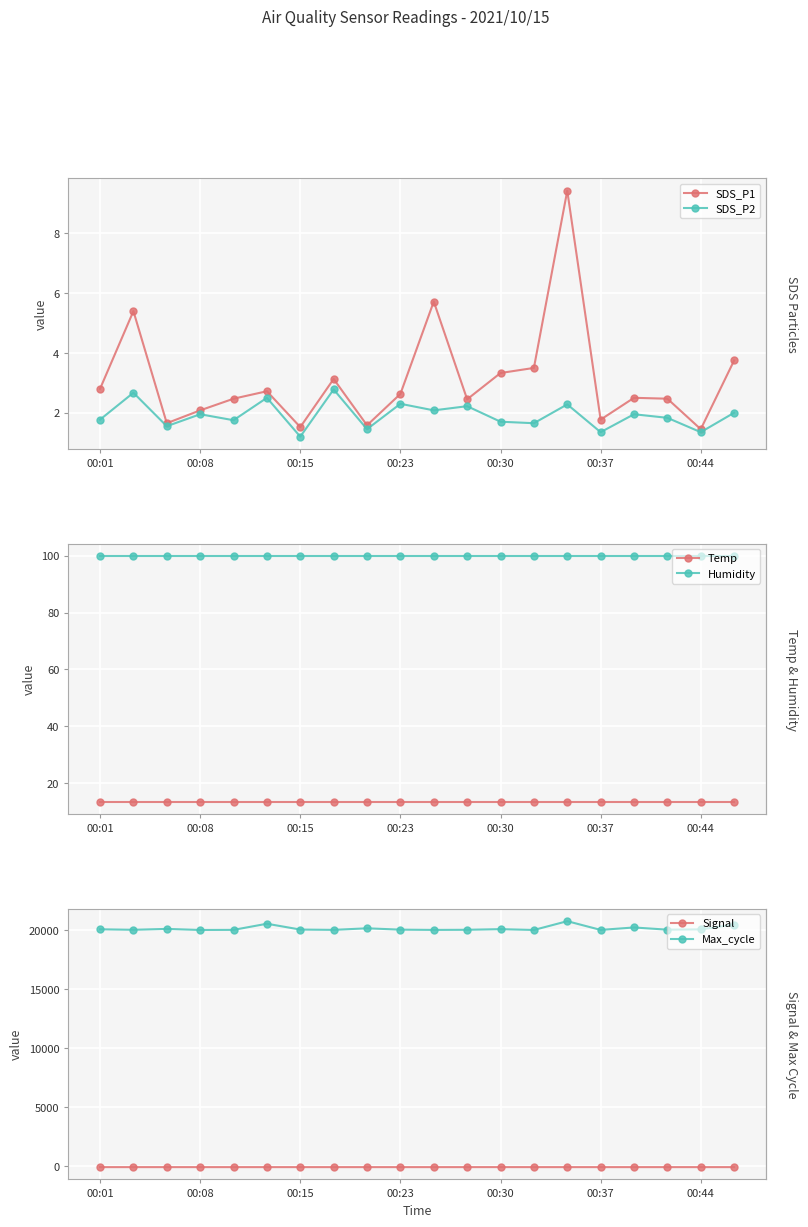

True or false: Max_cycle and Temp intersect in this chart.

False